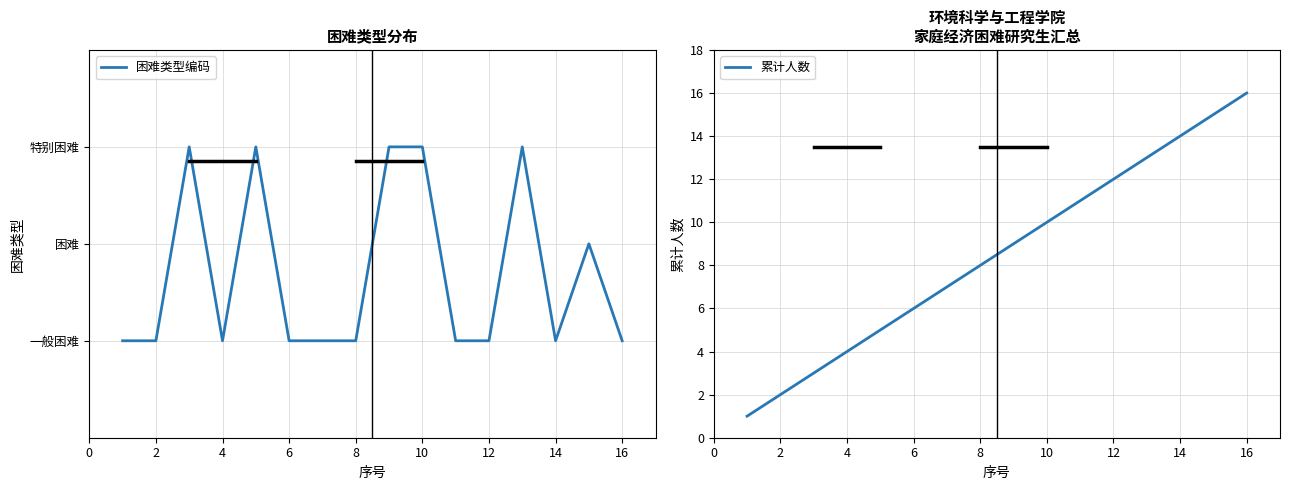

Which series has the largest range (max minus min)?

累计人数